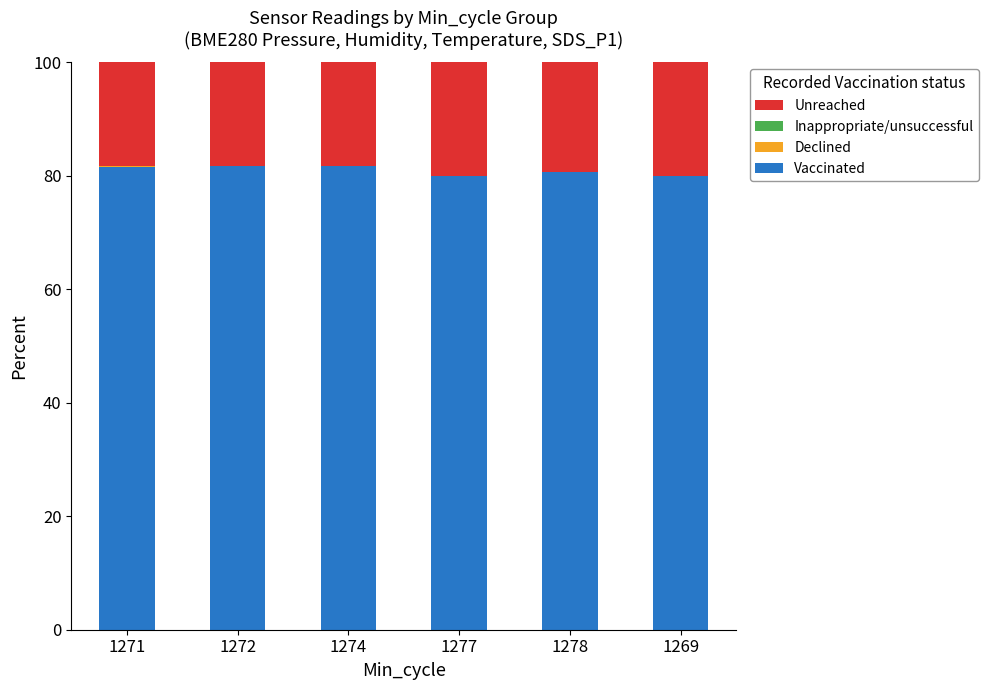

Is it true that Vaccinated equals 108.9 at 1277?

False